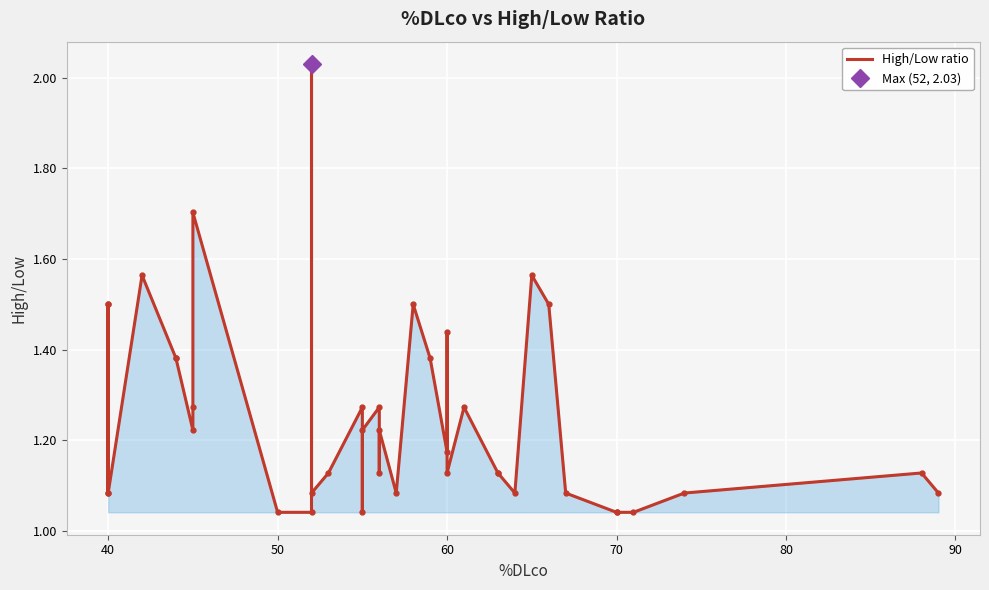

How many interior local peaks (higher than both neighbors) does the data have?

12